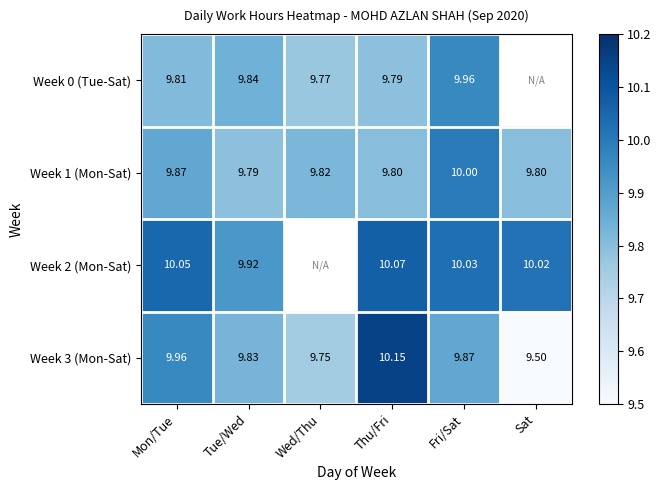

At which label is Week 1 (Mon-Sat) closest to 9?

Tue/Wed